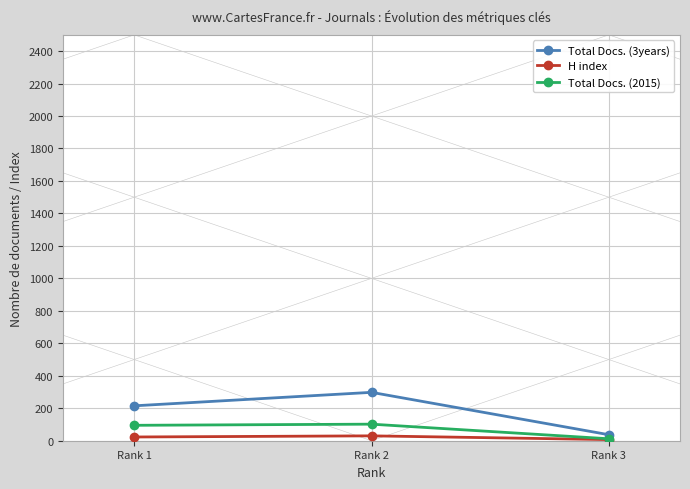

Count the H index values in the range 7 to 30.

3